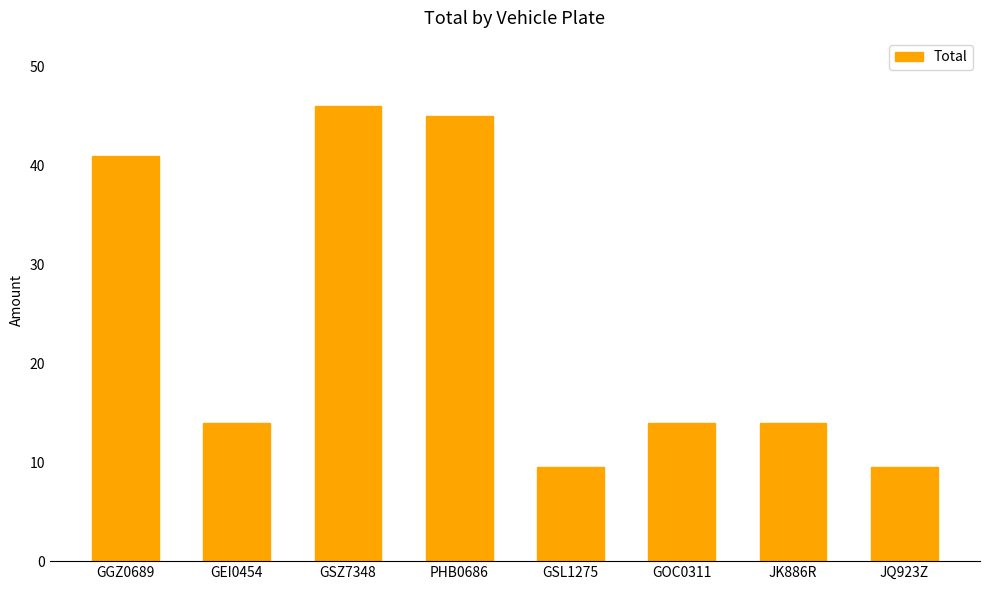

Count the number of data series in this chart.

1